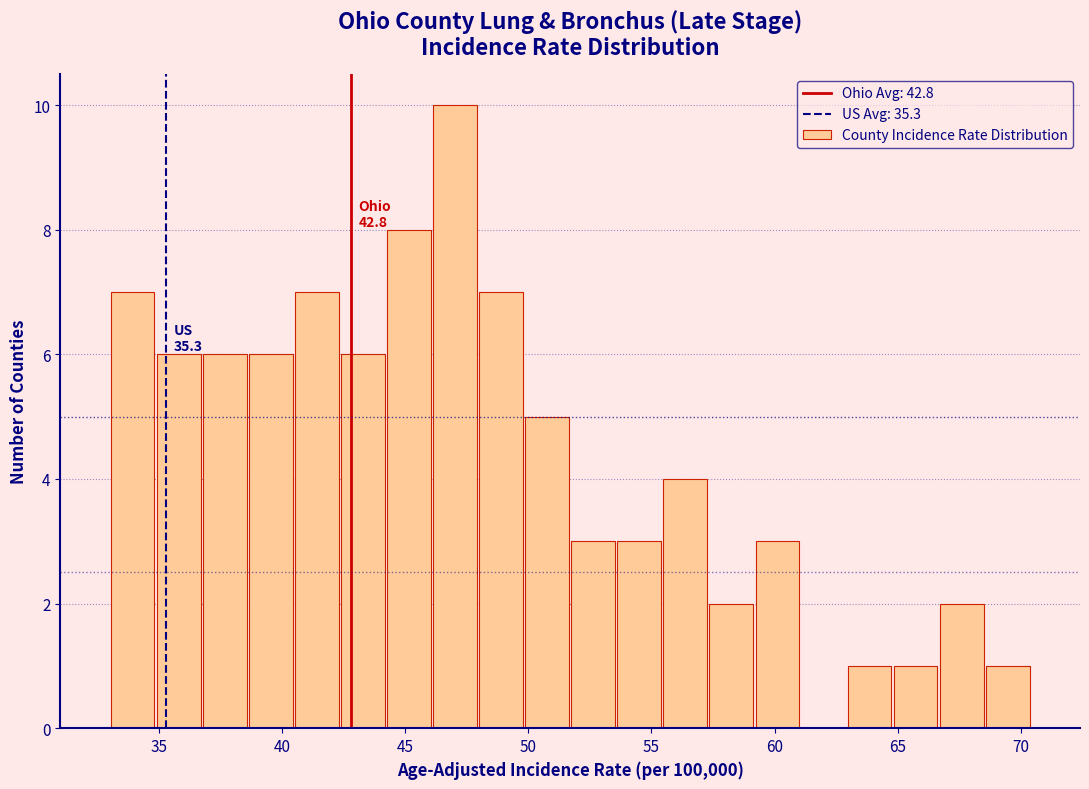

Read against the x-axis, roughly where is the centre of the tallest bar?

47.0